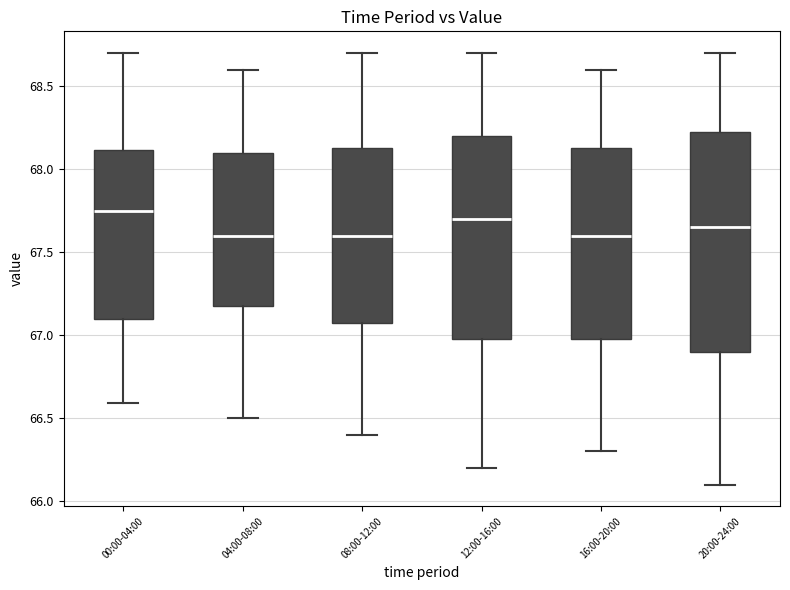

Which box is the tallest, from its lower edge to its upper edge?

20:00-24:00